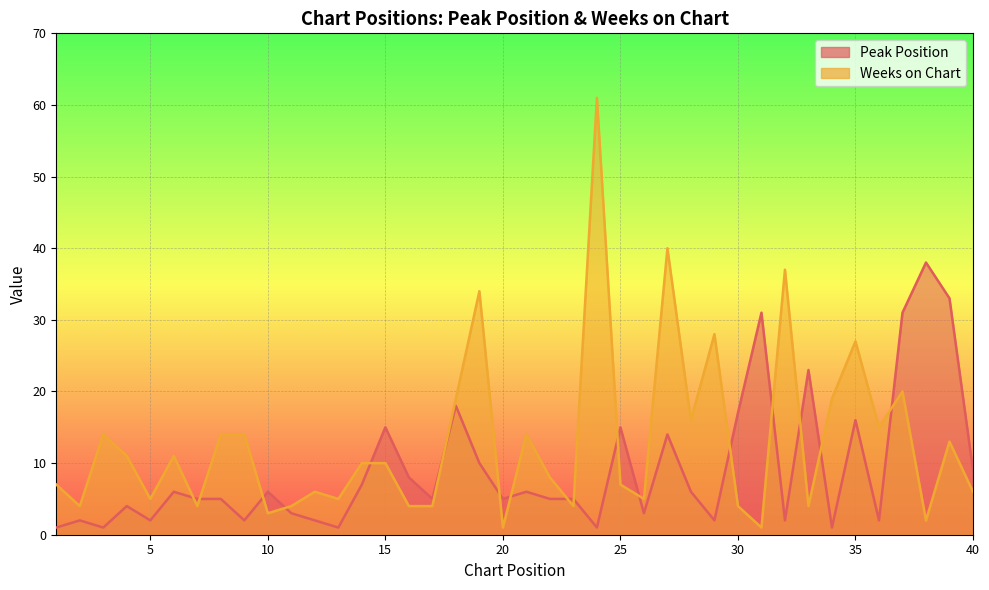

What is the value of the Weeks on Chart point at the 4th from the left?

11